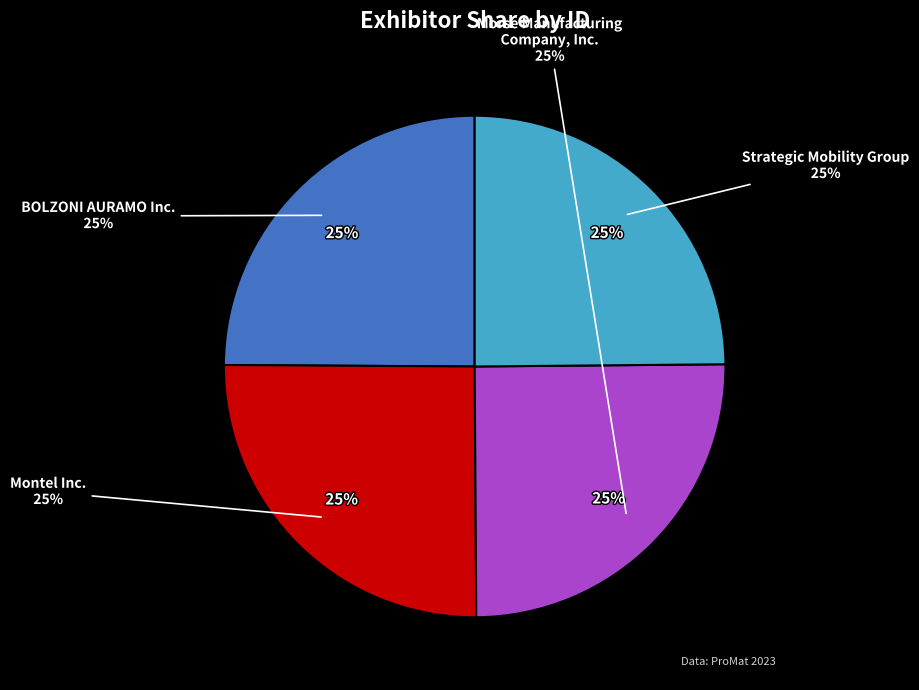

Combined, what portion of the pie is Montel Inc. and Strategic Mobility Group?

50.1%